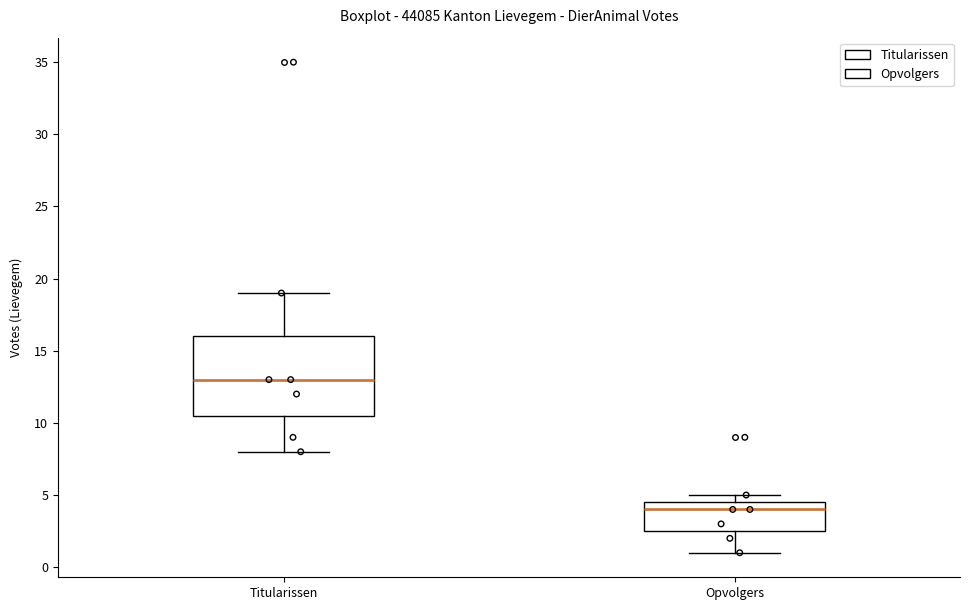

Reading left to right, read every box against the y-axis: the position of its median line, the range the box covers, and the ends of its whiskers. The values are not printed on the chart, so give them approximately, as read against the axis.

Titularissen: median 13.0, box 10.5 to 16.0, whiskers 8.0 to 19.0
Opvolgers: median 4.0, box 2.5 to 4.5, whiskers 1.0 to 5.0